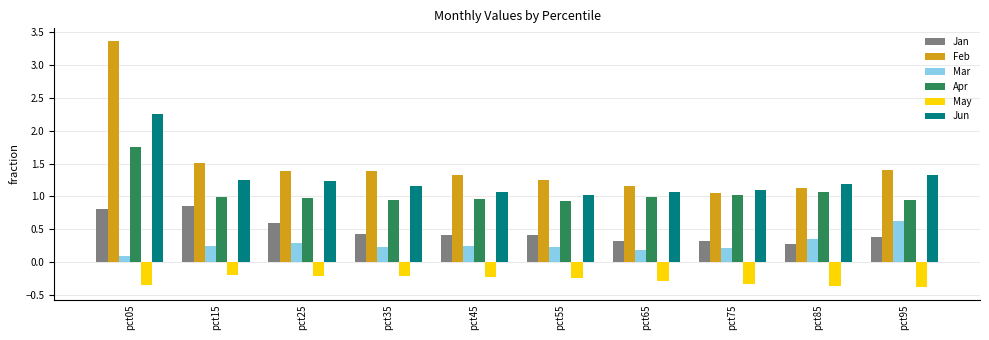

What is the difference between the maximum and minimum values in the Mar series?

0.5